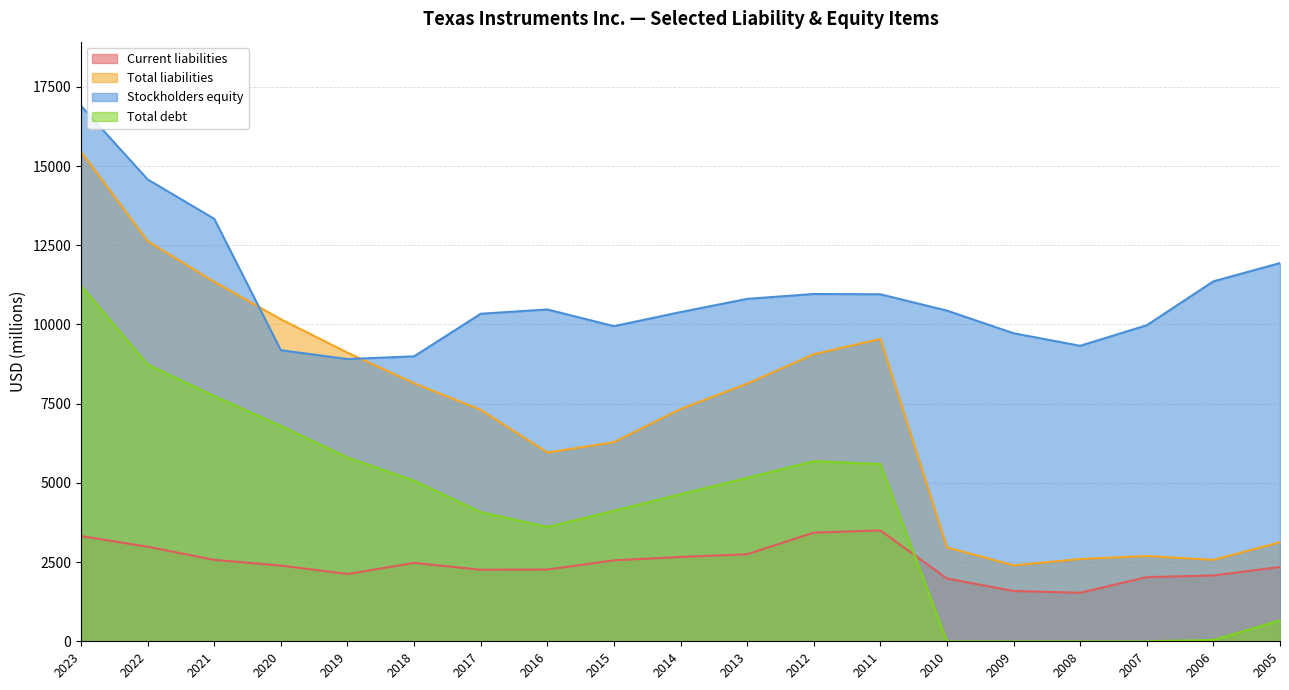

What is the value of the Stockholders equity point at the 7th from the left?

10337